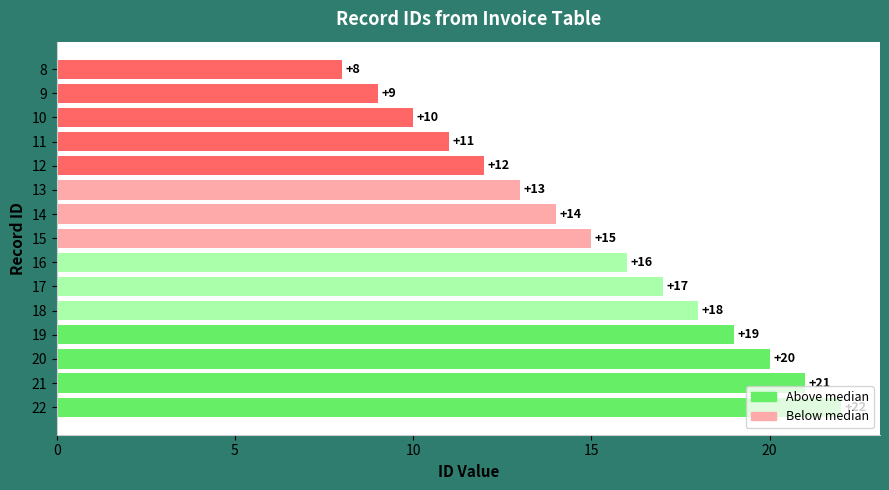

Approximately how many times larger is the value at 19 compared to 22?

0.9